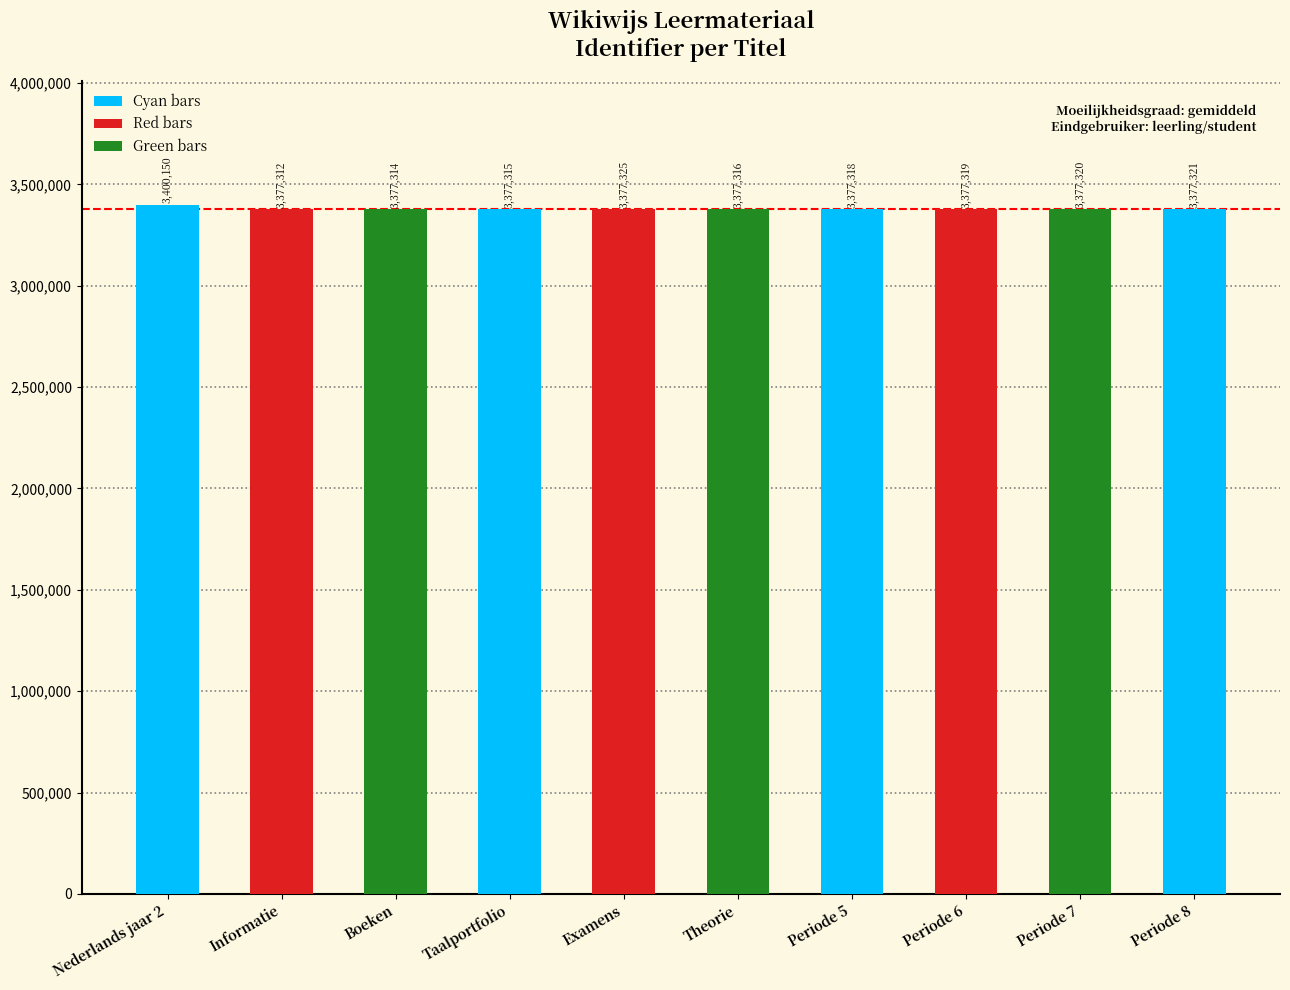

Reading right to left, transcribe all the data shown in this chart.

Periode 8=3377321	Periode 7=3377320	Periode 6=3377319	Periode 5=3377318	Theorie=3377316	Examens=3377325	Taalportfolio=3377315	Boeken=3377314	Informatie=3377312	Nederlands jaar 2=3400150